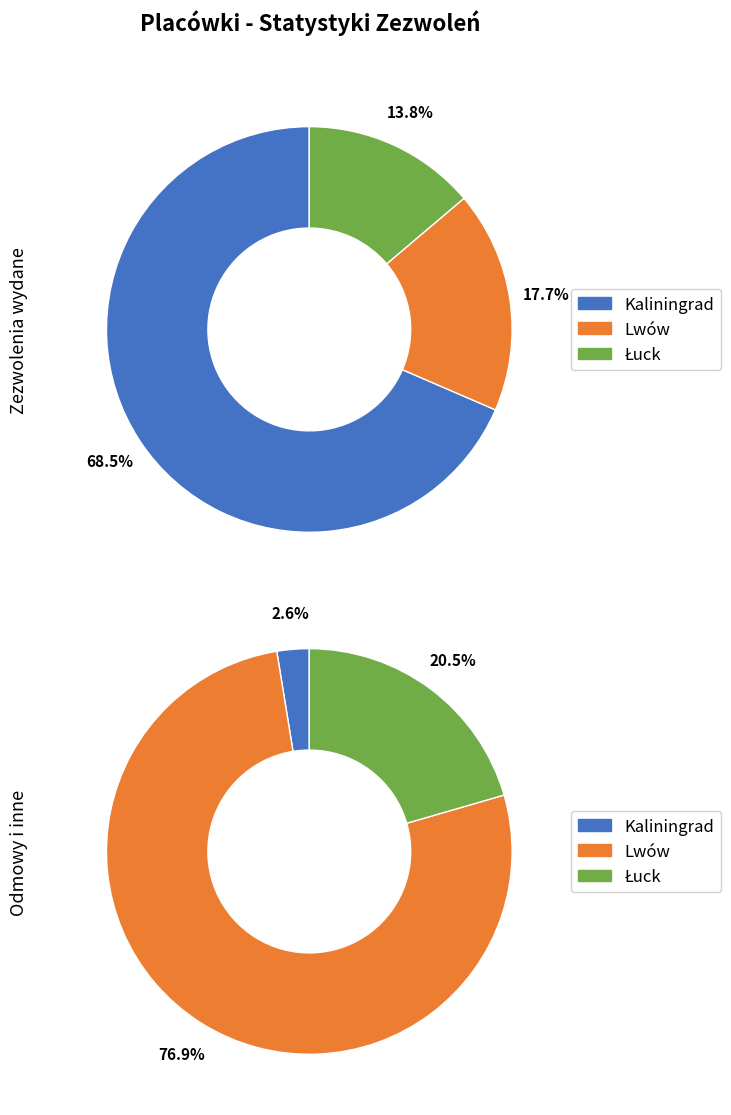

Which slice is the smallest?

Kaliningrad